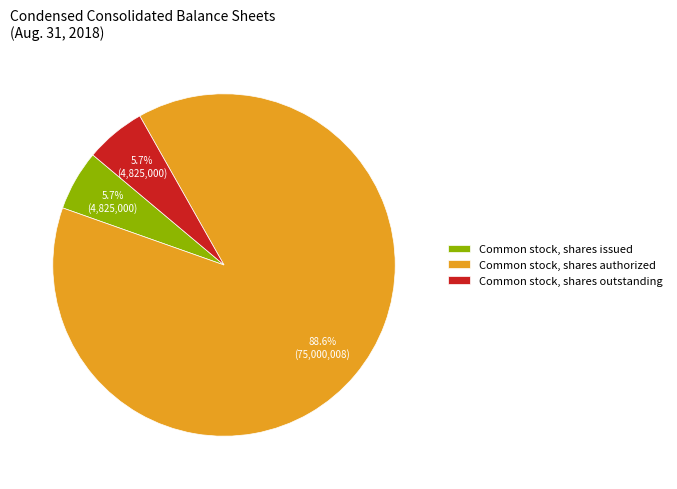

To the nearest percent, what portion does Common stock, shares outstanding represent?

6%